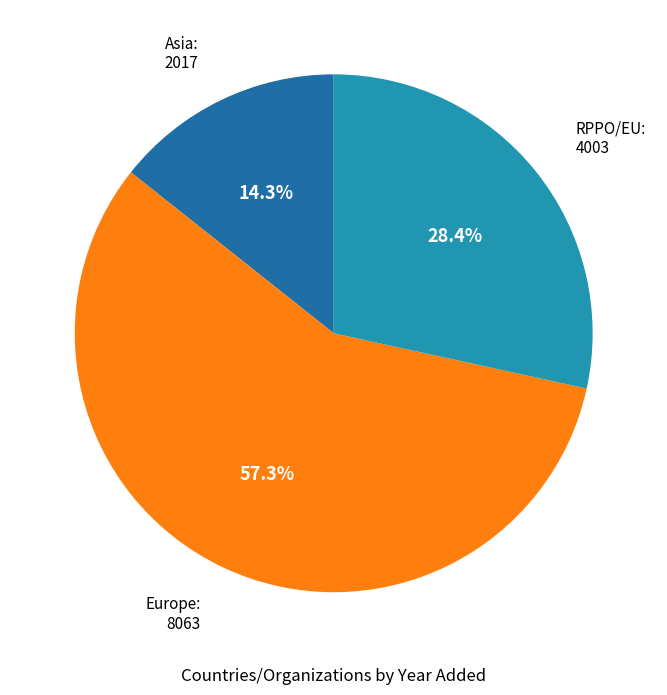

Is there any slice that represents more than half of the pie?

Yes